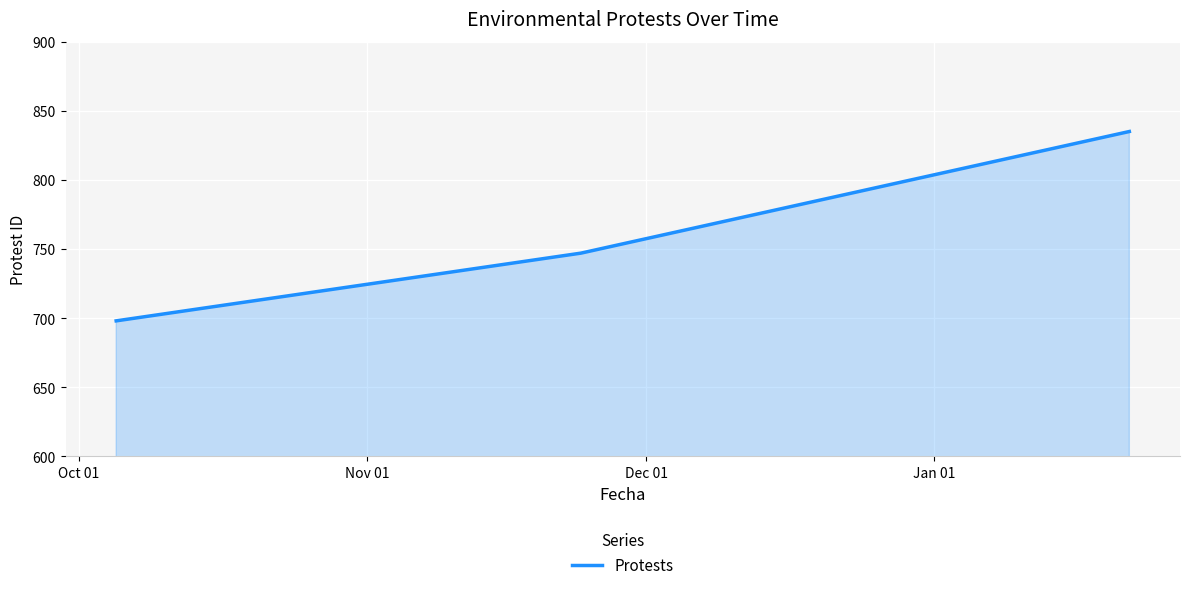

What is the sum of all values?

2280